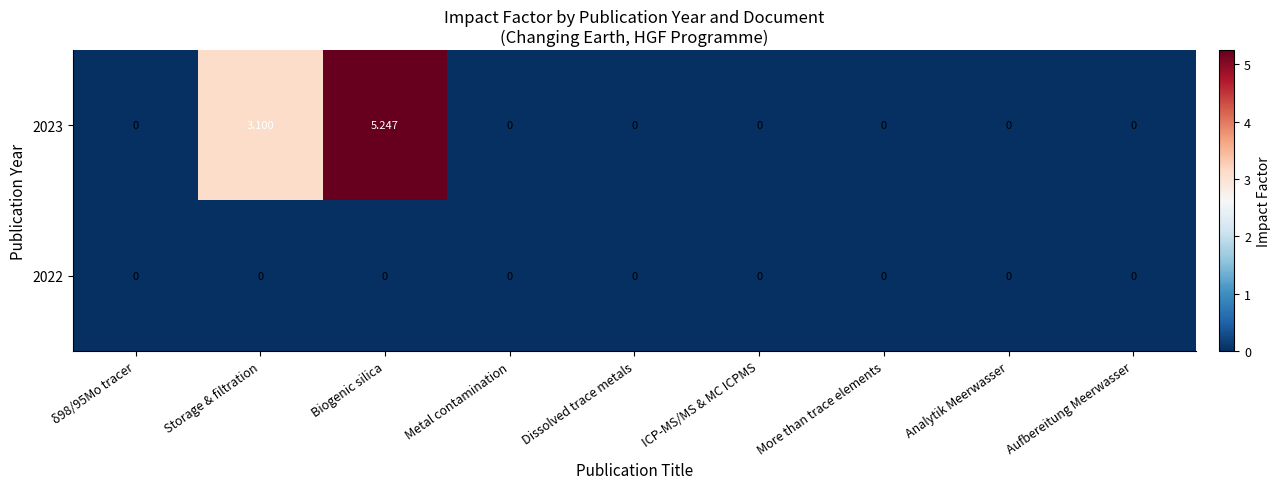

Which category has the highest value across all series?

Biogenic silica